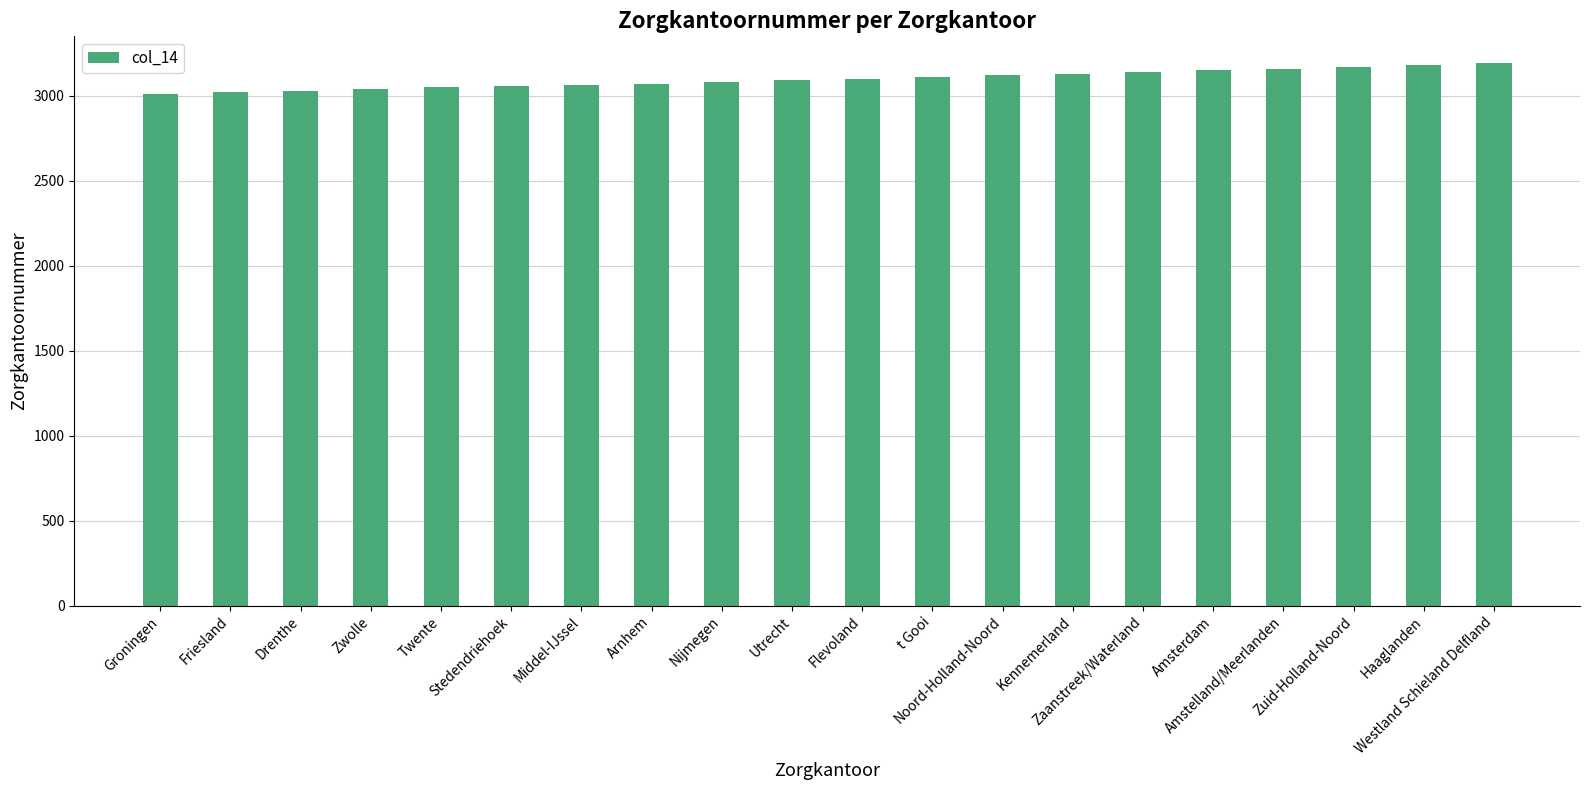

What is the difference between the values at Flevoland and Drenthe?

70